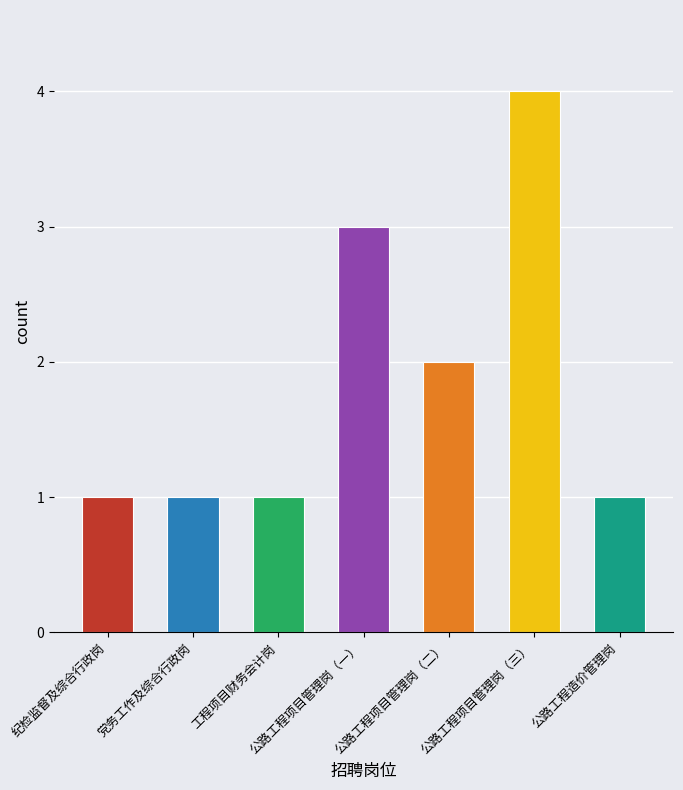

Is it true that the value at 党务工作及综合行政岗 is 0?

False